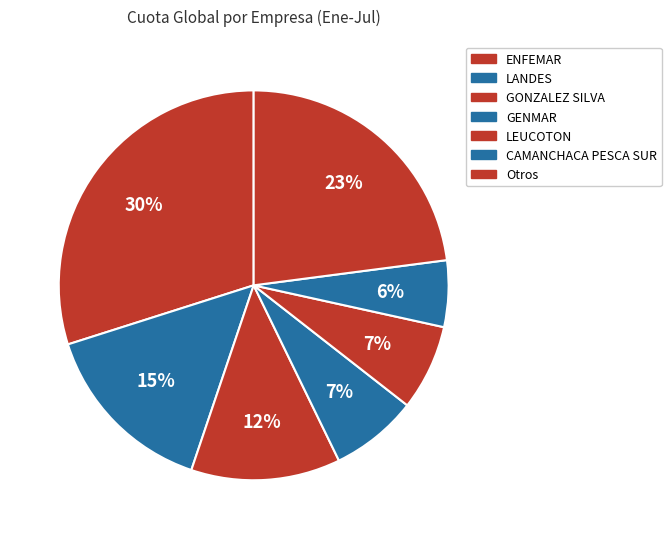

How many slices are in this pie chart?

7